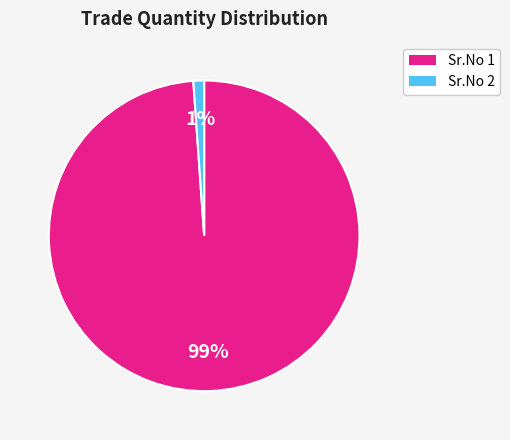

To the nearest percent, what is the difference between the largest and smallest slice percentages?

98%